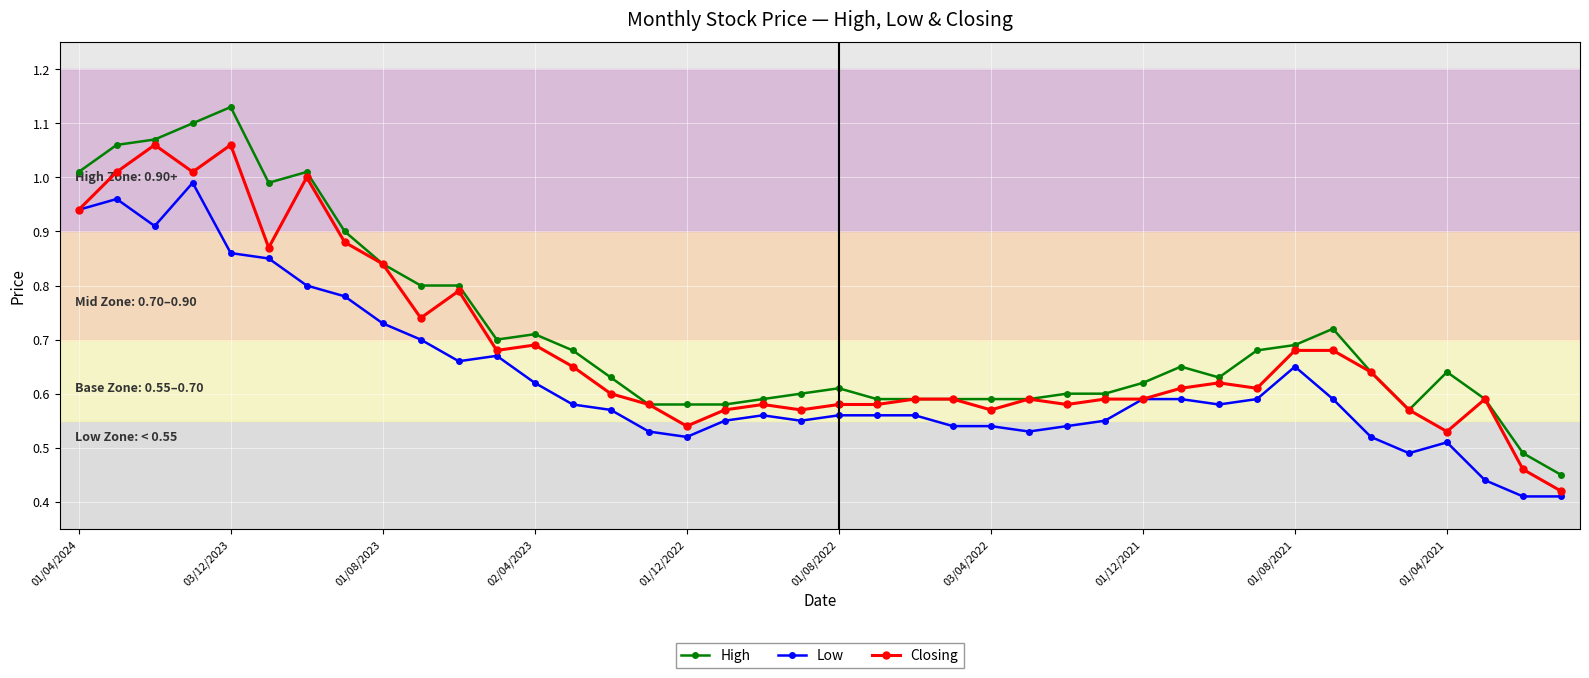

Rank the series by their average value, from highest to lowest.

High, Closing, Low